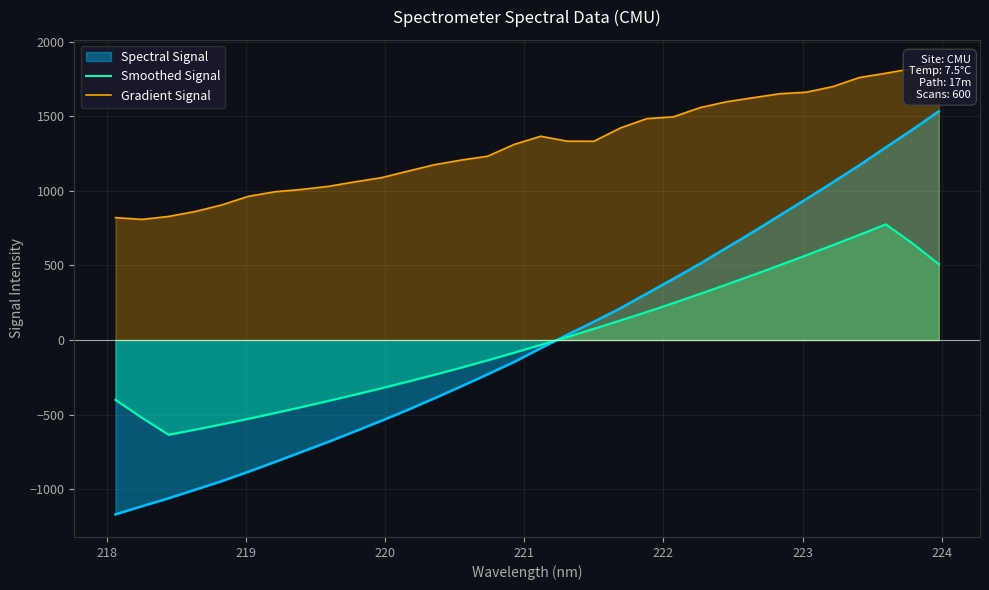

What is the difference between the second highest and minimum values in the Gradient Signal series?

1011.0